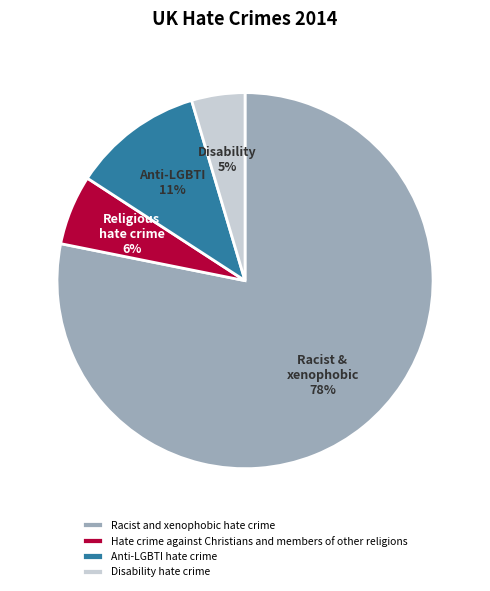

Is it true that Racist and xenophobic hate crime is 78% of the pie?

True